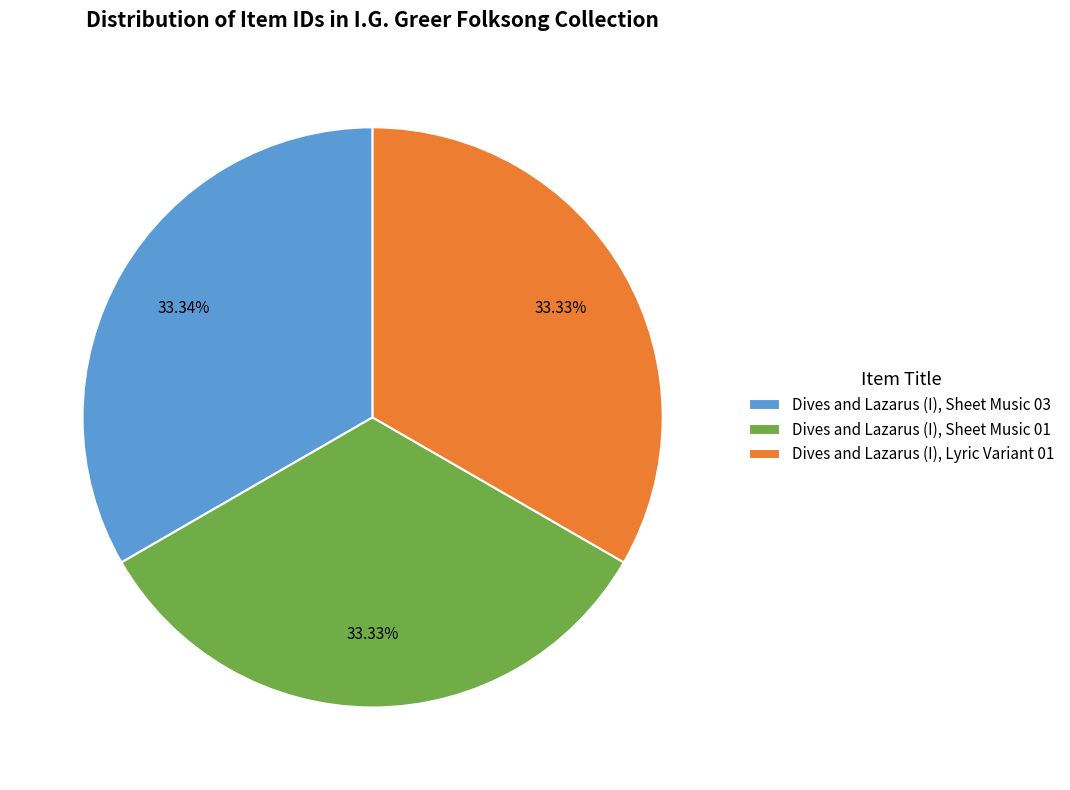

True or false: Dives and Lazarus (I), Sheet Music 01 accounts for 33% of the total.

True